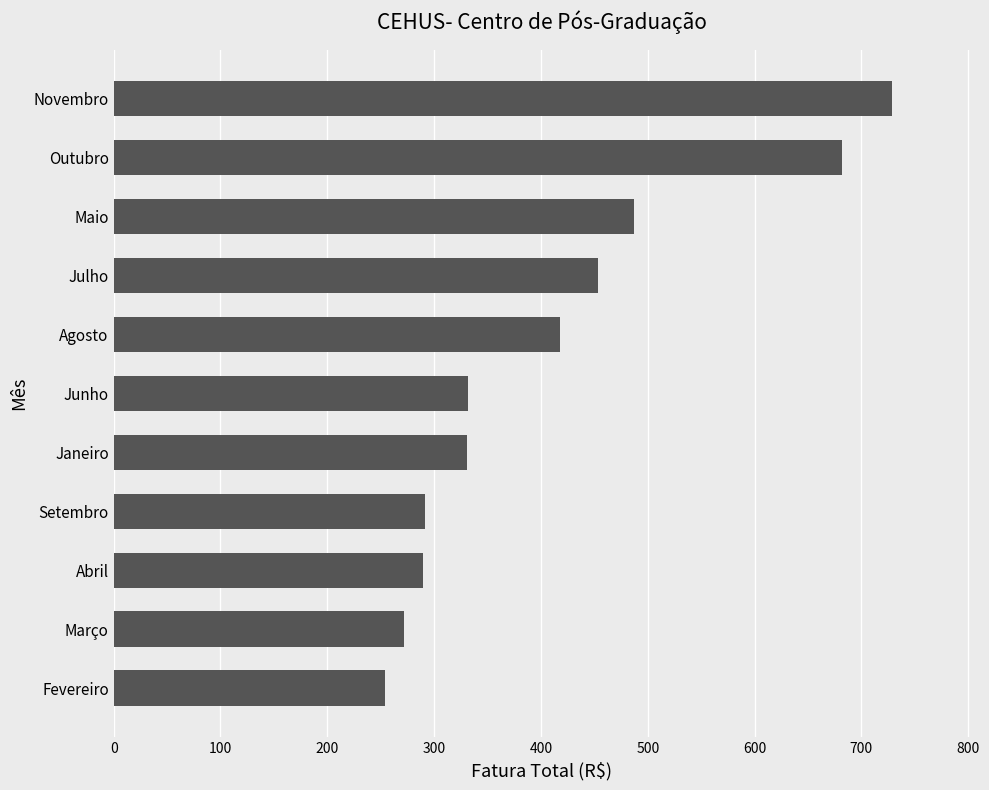

What is the sum of all values?

4538.5